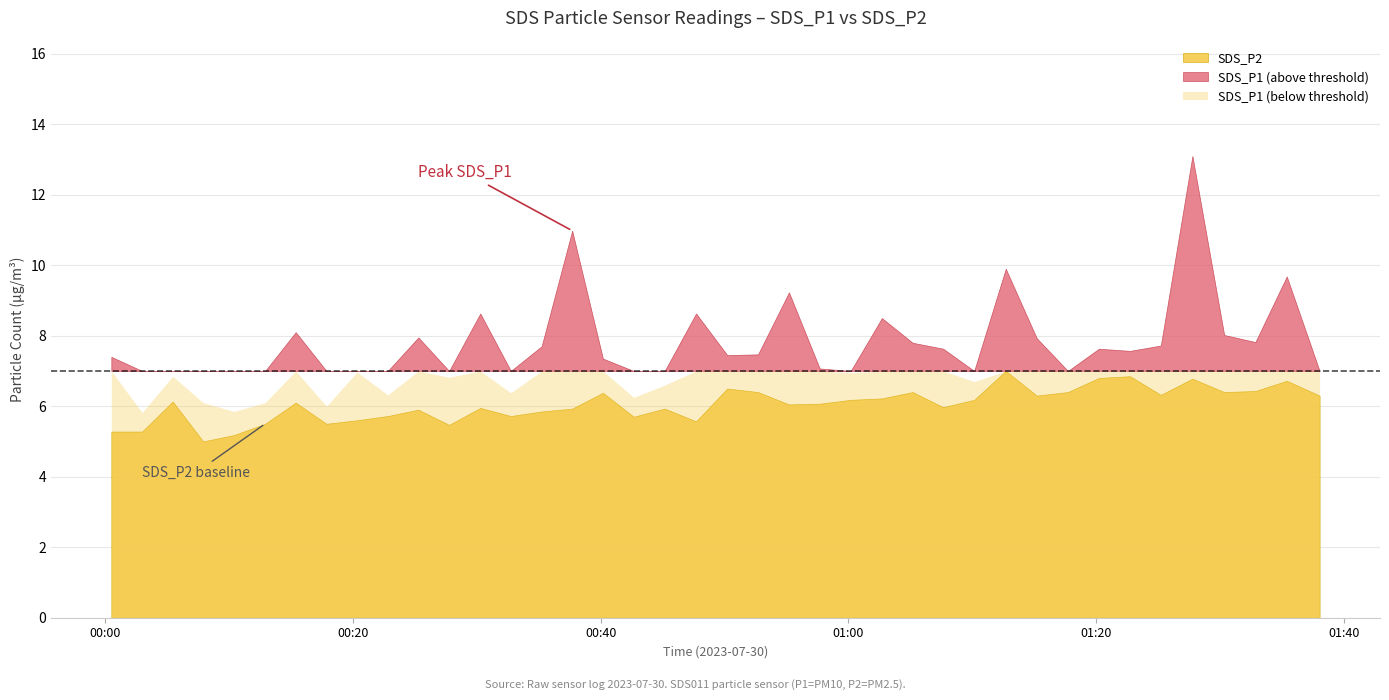

Which series has the largest total across all categories?

SDS_P1